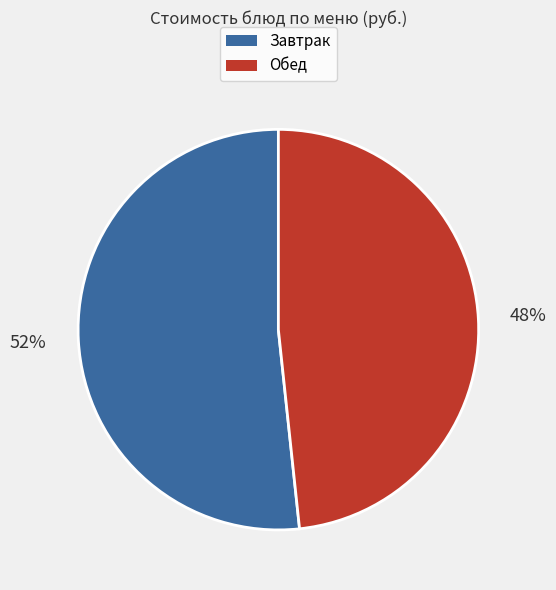

To the nearest percent, what is the average slice percentage?

50%